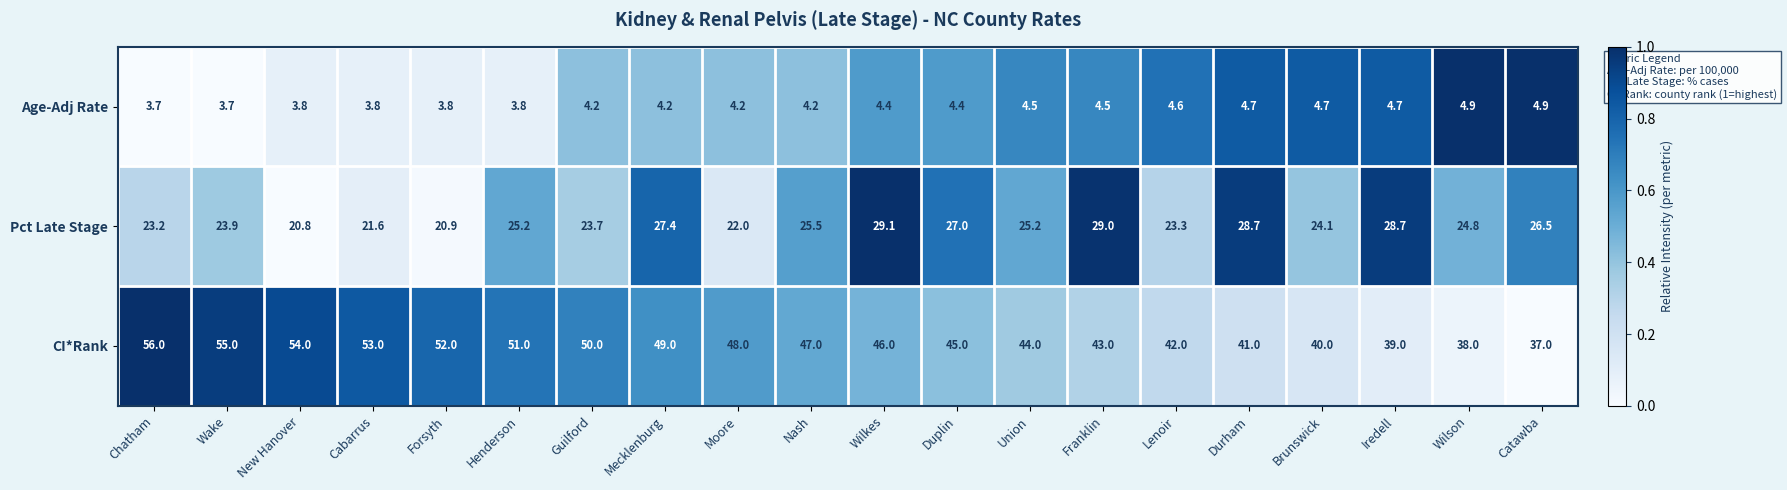

Rank the categories by CI*Rank value from lowest to highest.

Catawba, Wilson, Iredell, Brunswick, Durham, Lenoir, Franklin, Union, Duplin, Wilkes, Nash, Moore, Mecklenburg, Guilford, Henderson, Forsyth, Cabarrus, New Hanover, Wake, Chatham